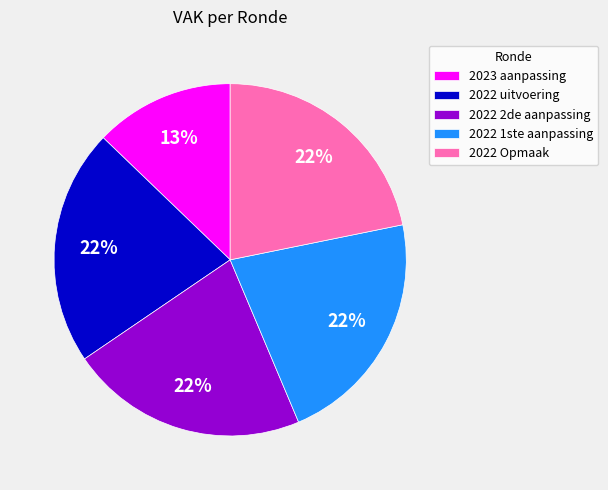

What is the ratio of the value at 2022 2de aanpassing to the value at 2022 1ste aanpassing?

1.0